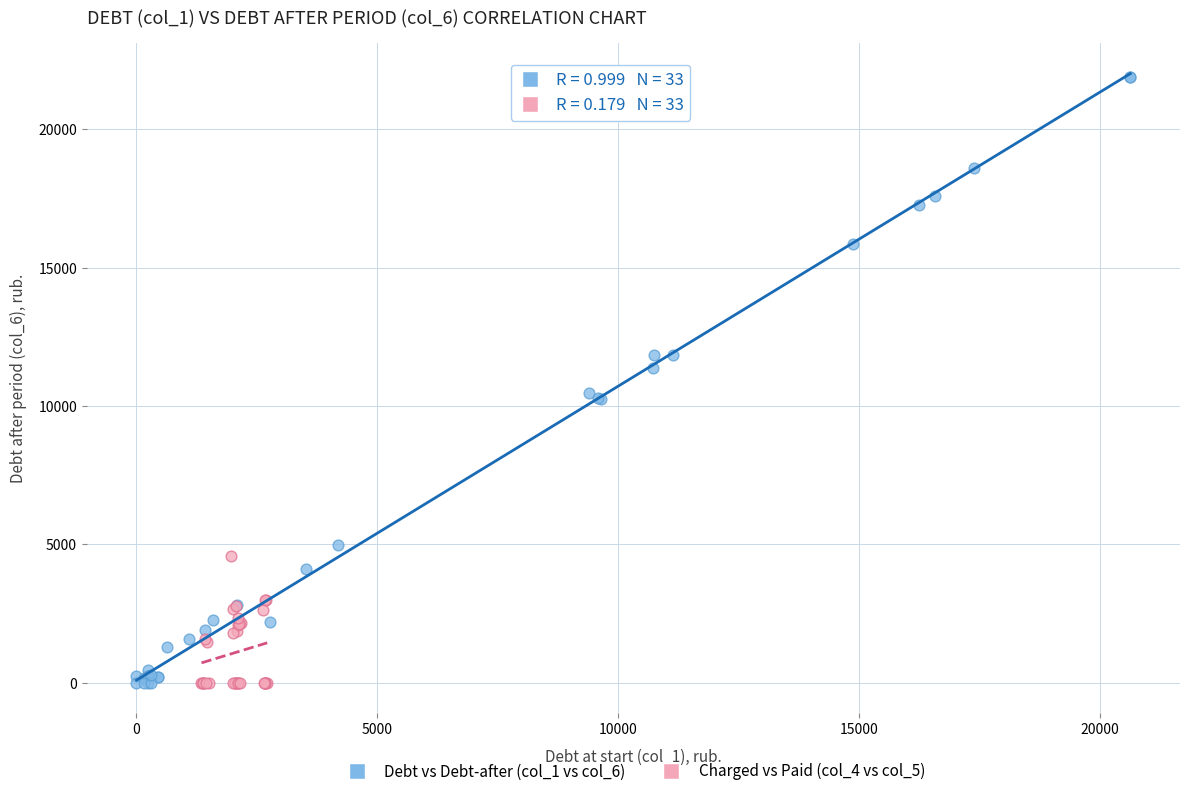

Which series has the largest Y range (max minus min)?

Debt vs Debt-after (col_1 vs col_6)